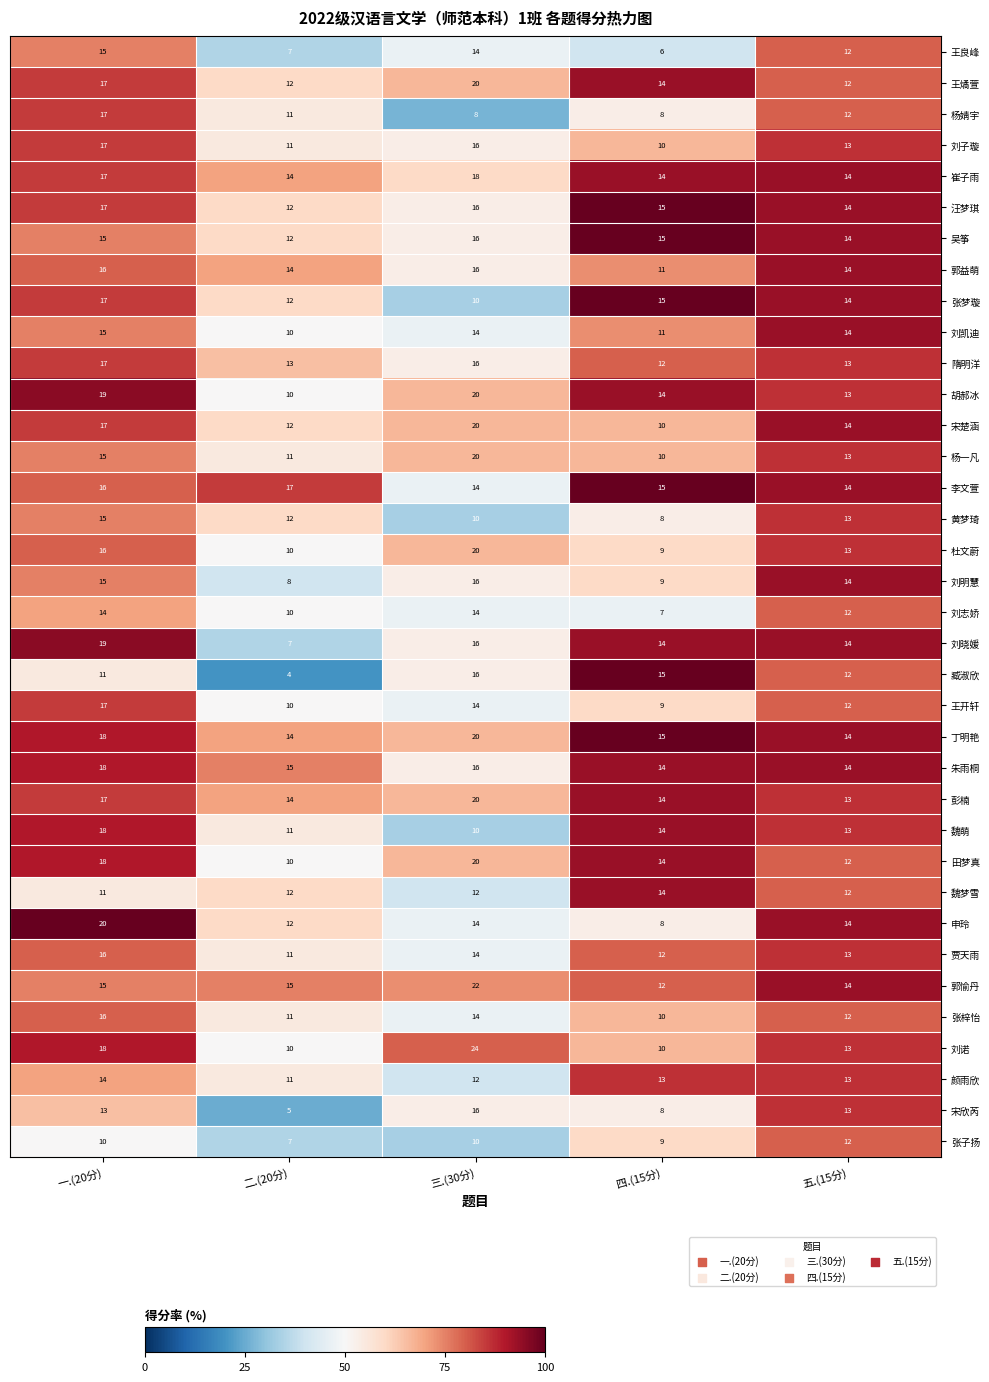

What is the total value across all series at 四.(15分)?

418